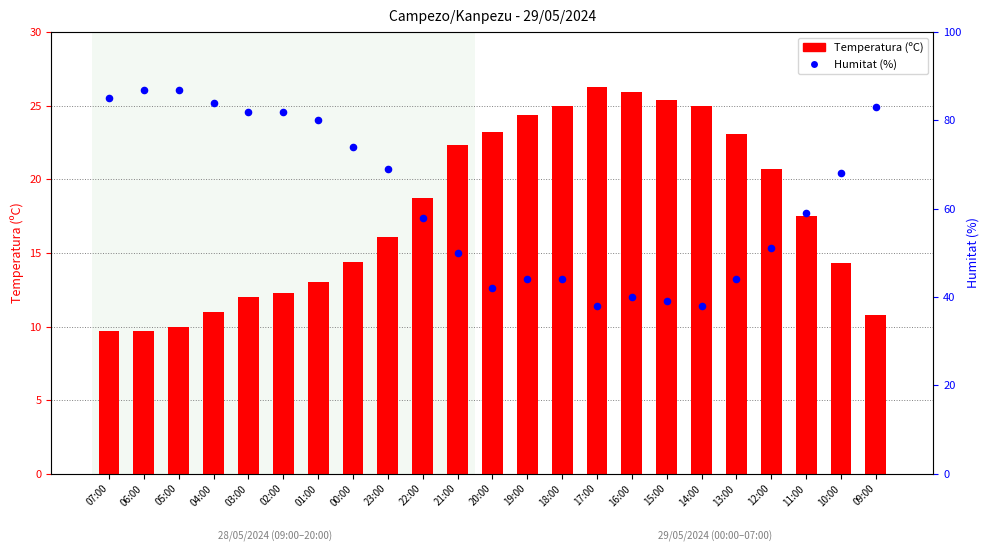

At how many categories does at least one series exceed 63?

11